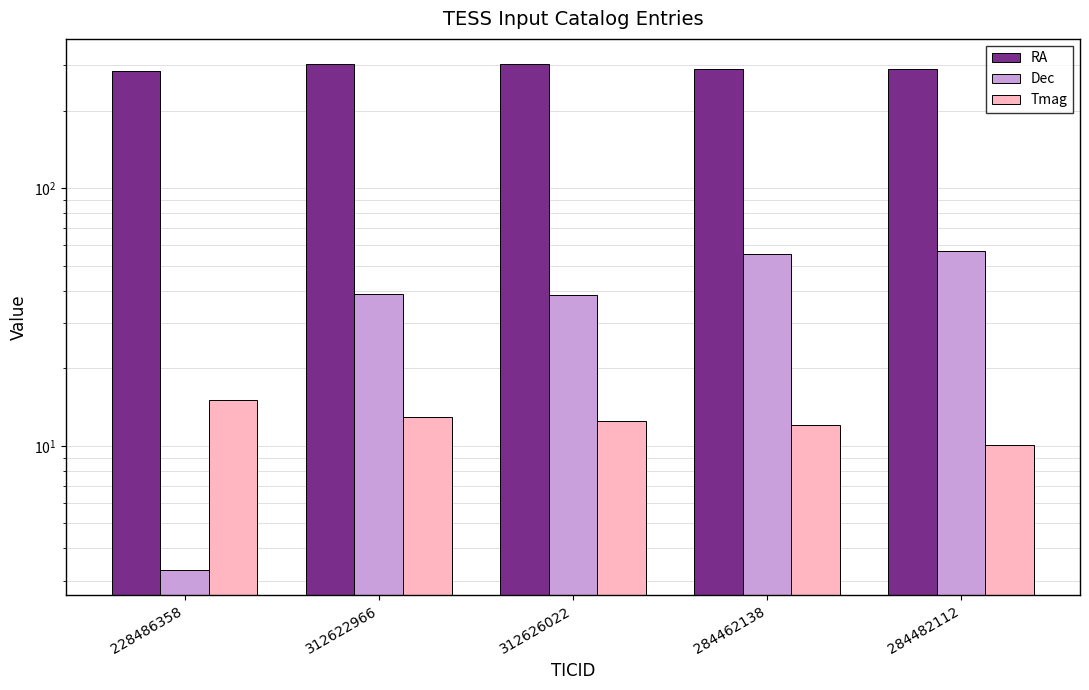

Where is Dec nearest to the value 30?

312626022